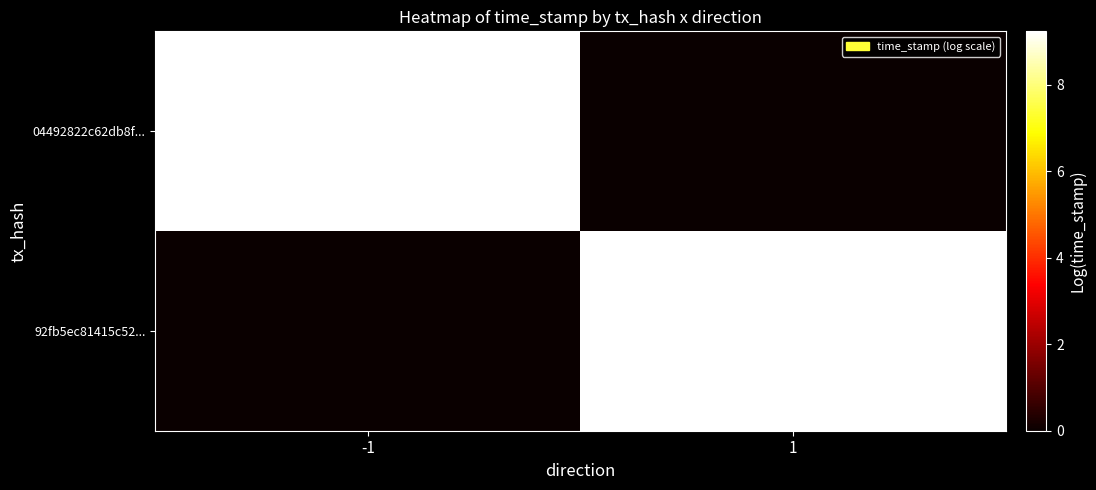

Is it true that 04492822c62db8f... equals 474486699 at -1?

False